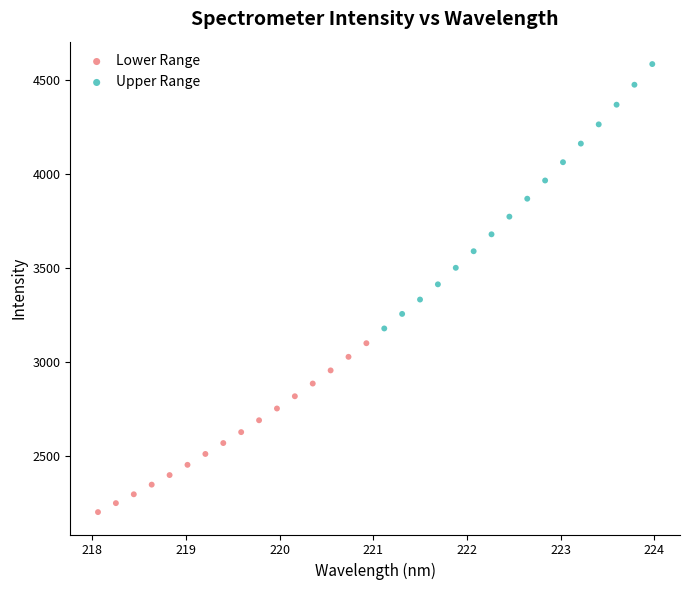

What are all the series names shown in the legend?

Lower Range, Upper Range